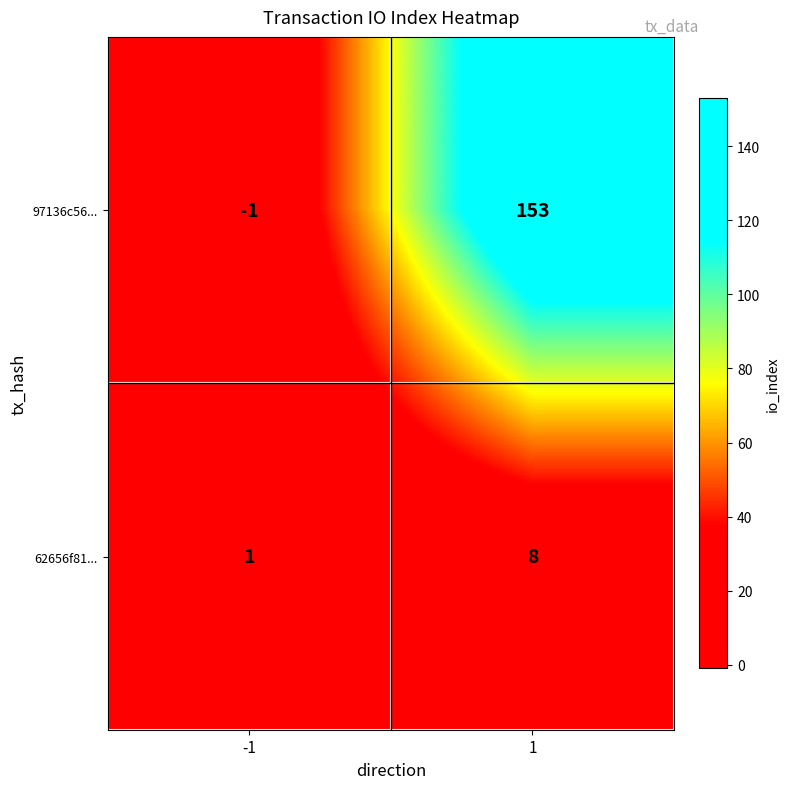

What is the total value across all series at 1?

161